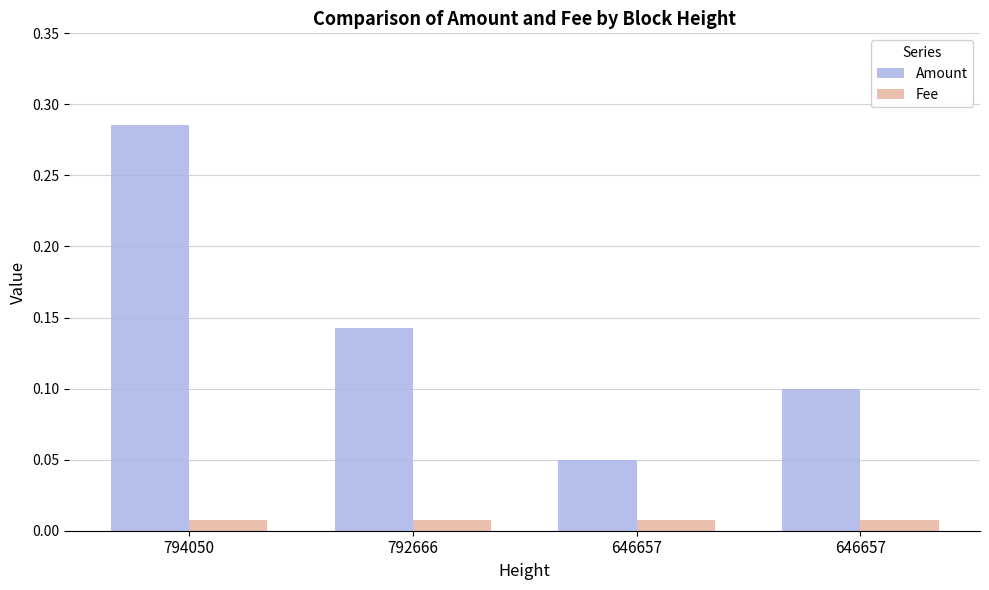

Are the bars horizontal?

No